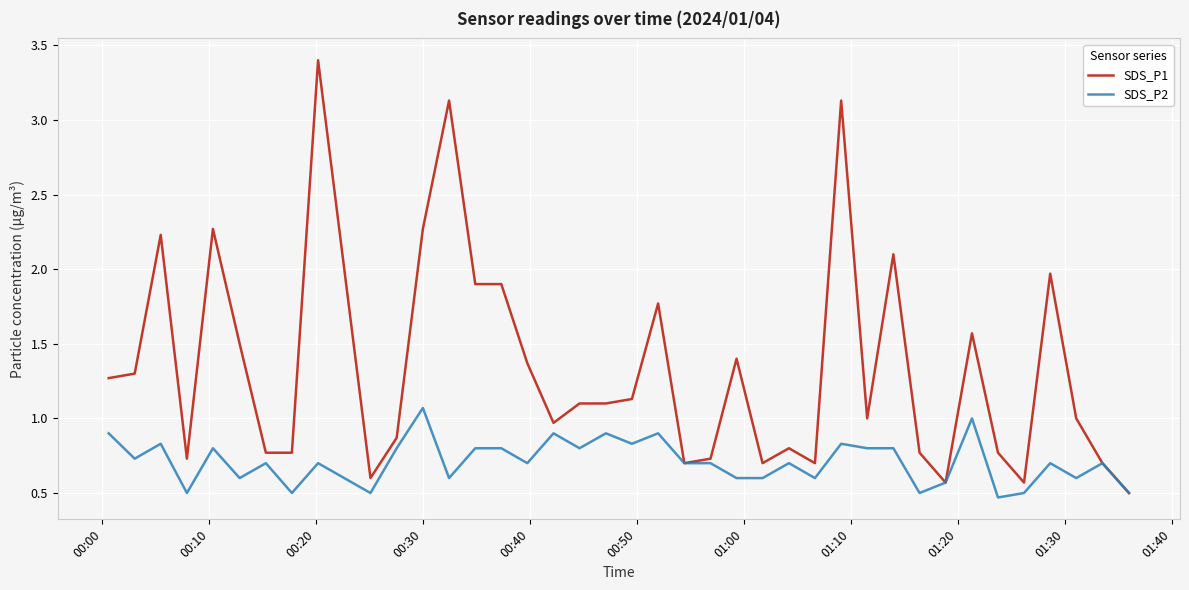

Which series has the largest total across all categories?

SDS_P1